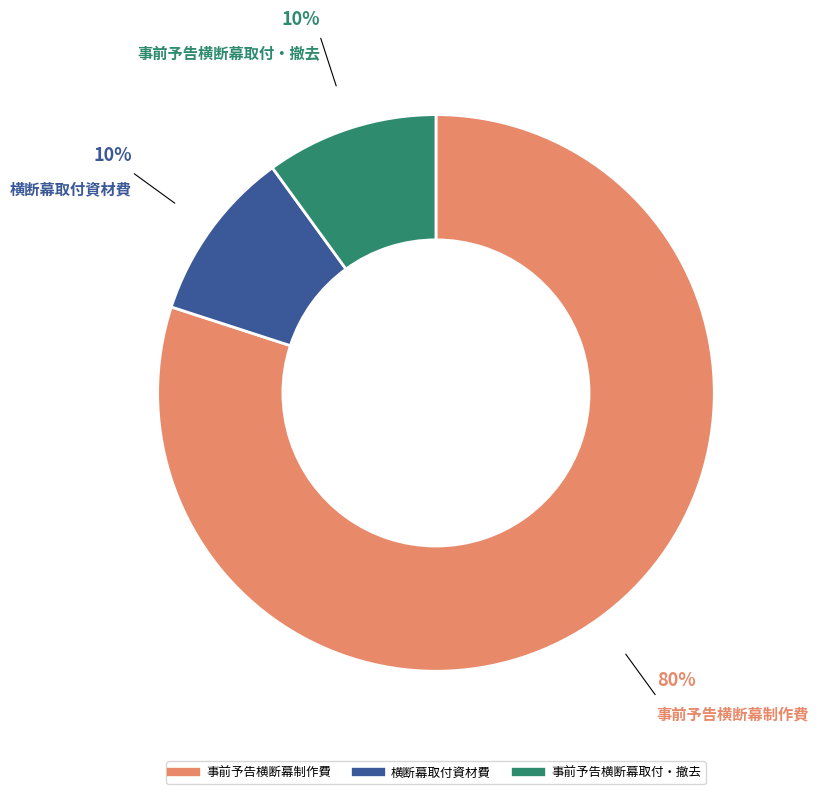

True or false: 横断幕取付資材費 accounts for 1% of the total.

False